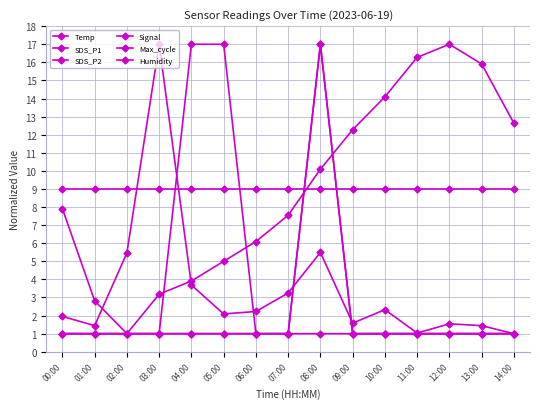

True or false: Humidity and SDS_P1 cross at least once.

True